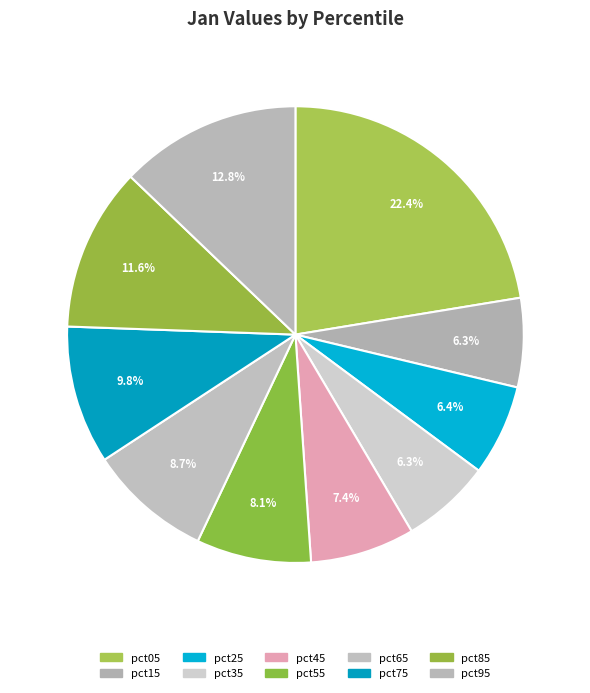

Which category has the smallest portion of the pie?

pct15